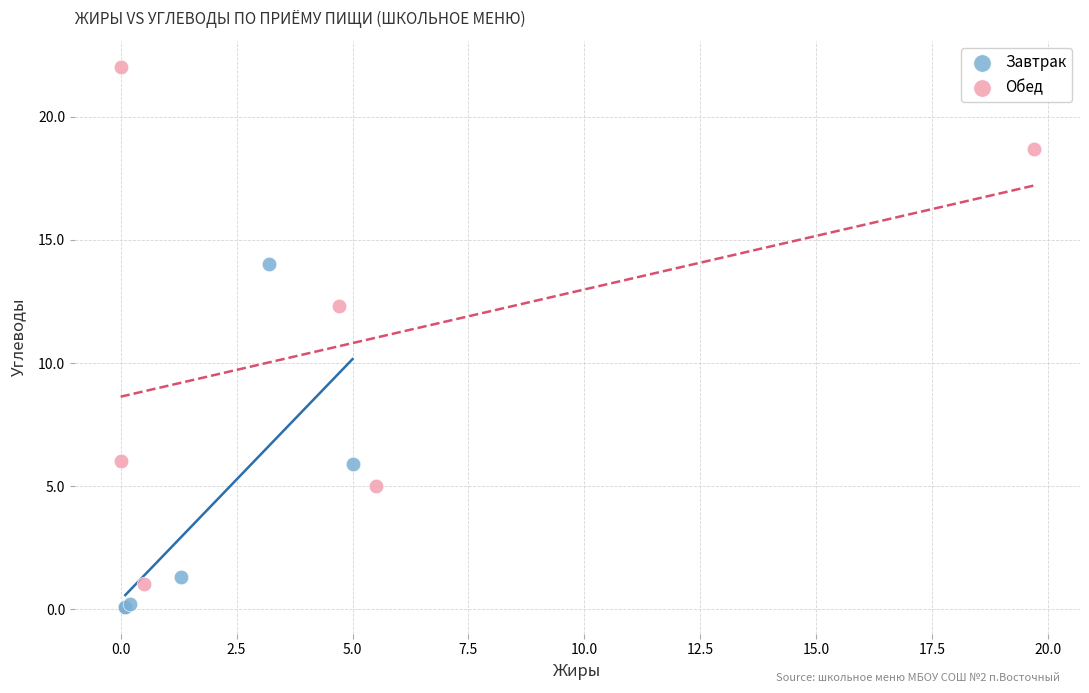

Which series has the largest Y range (max minus min)?

Обед